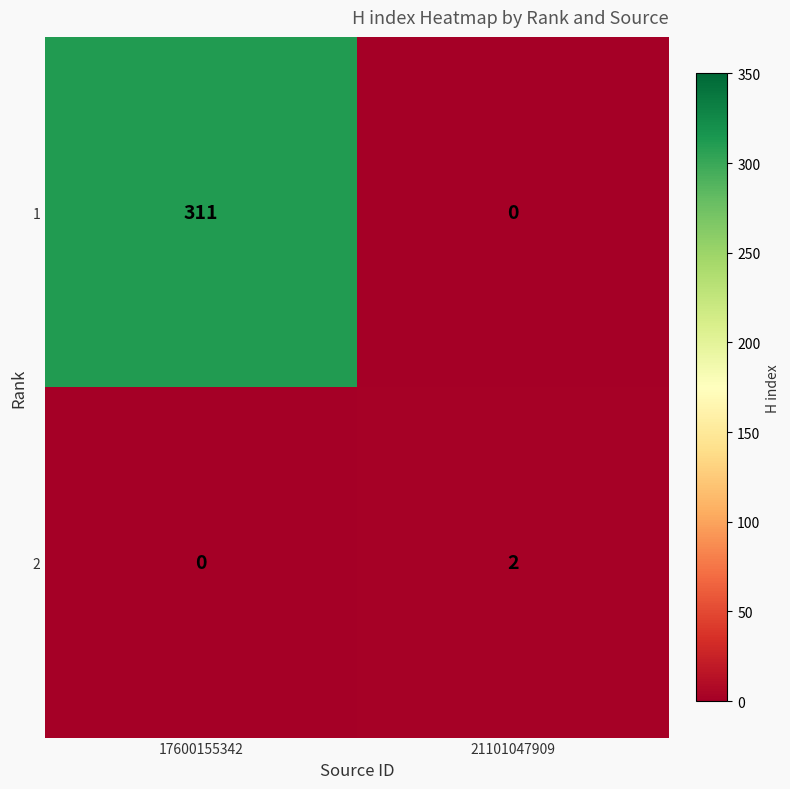

Where is 2 nearest to the value 1?

17600155342